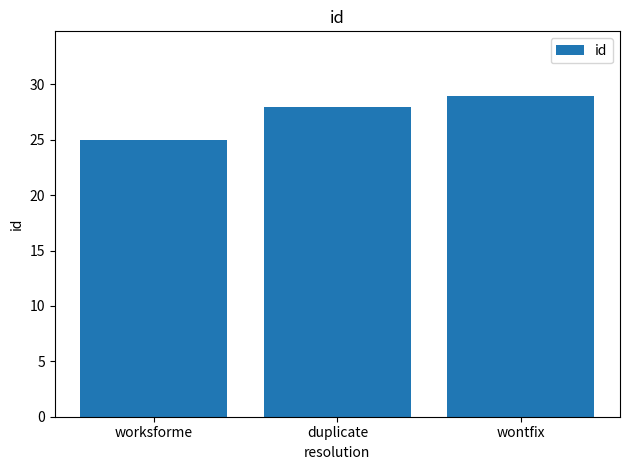

At which label is the value closest to 27?

duplicate